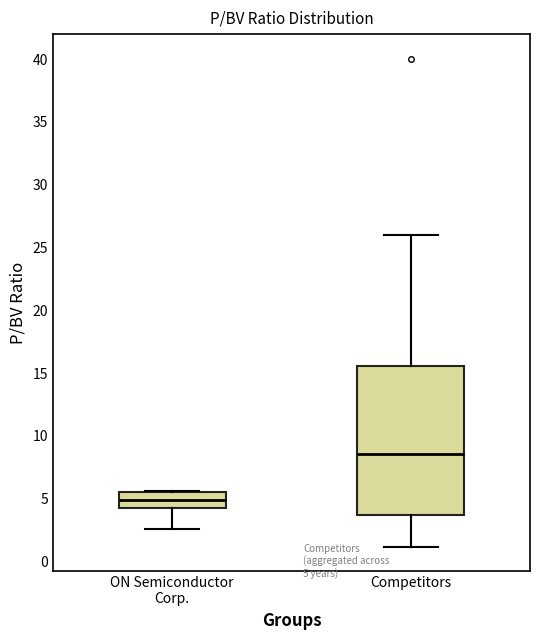

Which box's median line is the lowest?

ON Semiconductor Corp.